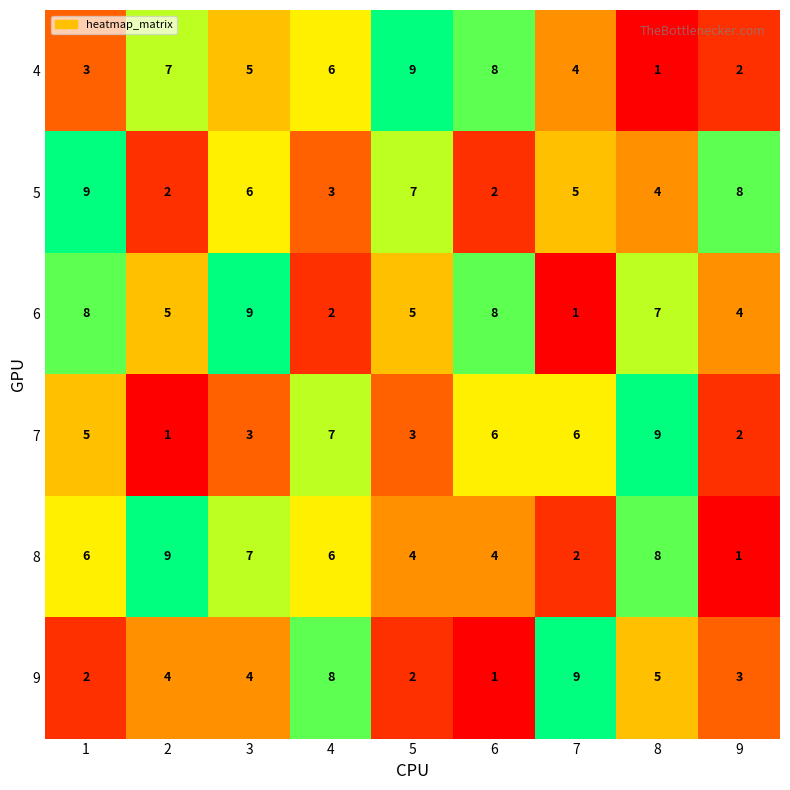

Between 5 and 8, which series saw the biggest shift?

4